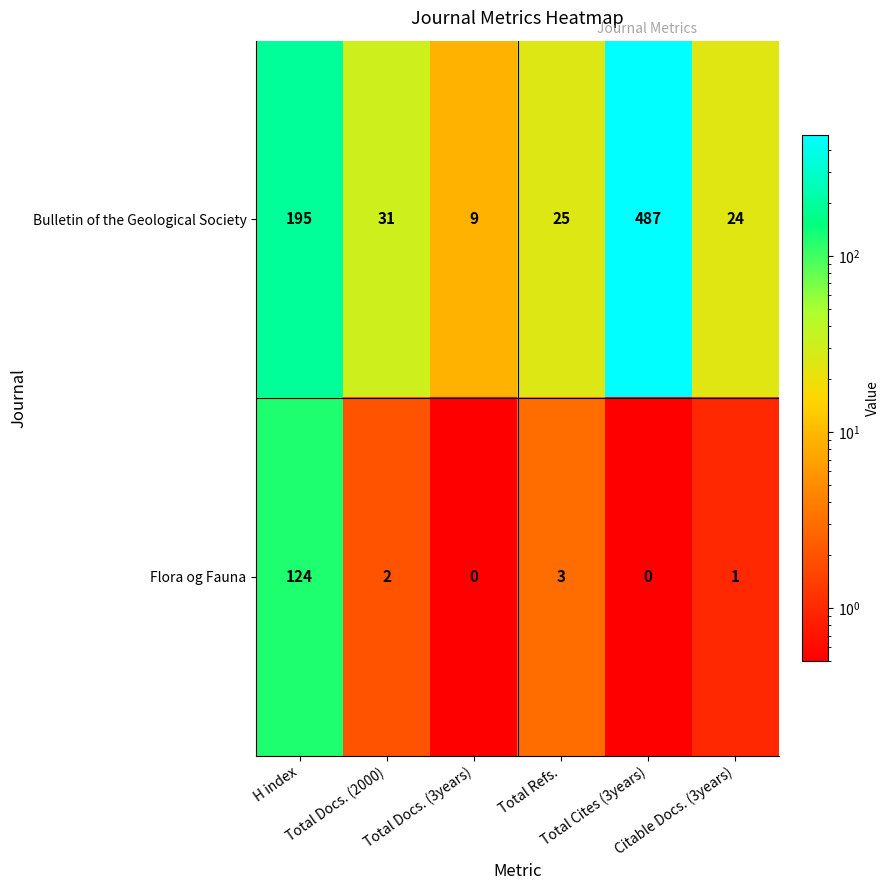

What is the minimum value for Bulletin of the Geological Society?

9